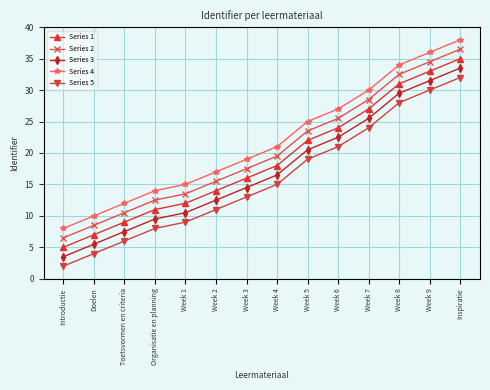

What is the value of the Series 4 point at the 14th from the left?

38.0